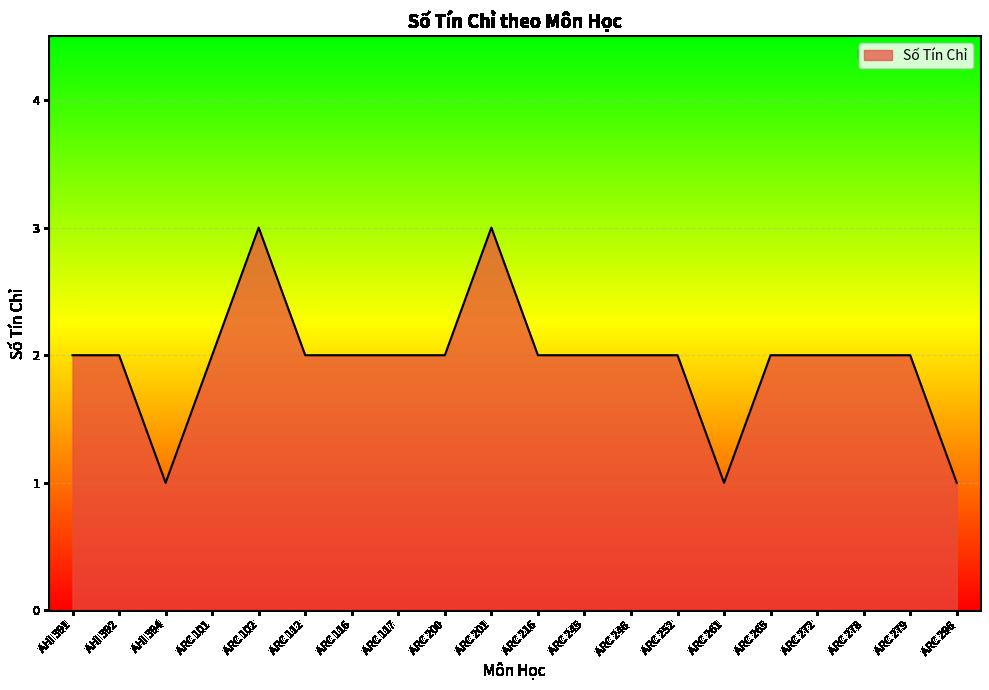

What is the greatest value displayed?

3